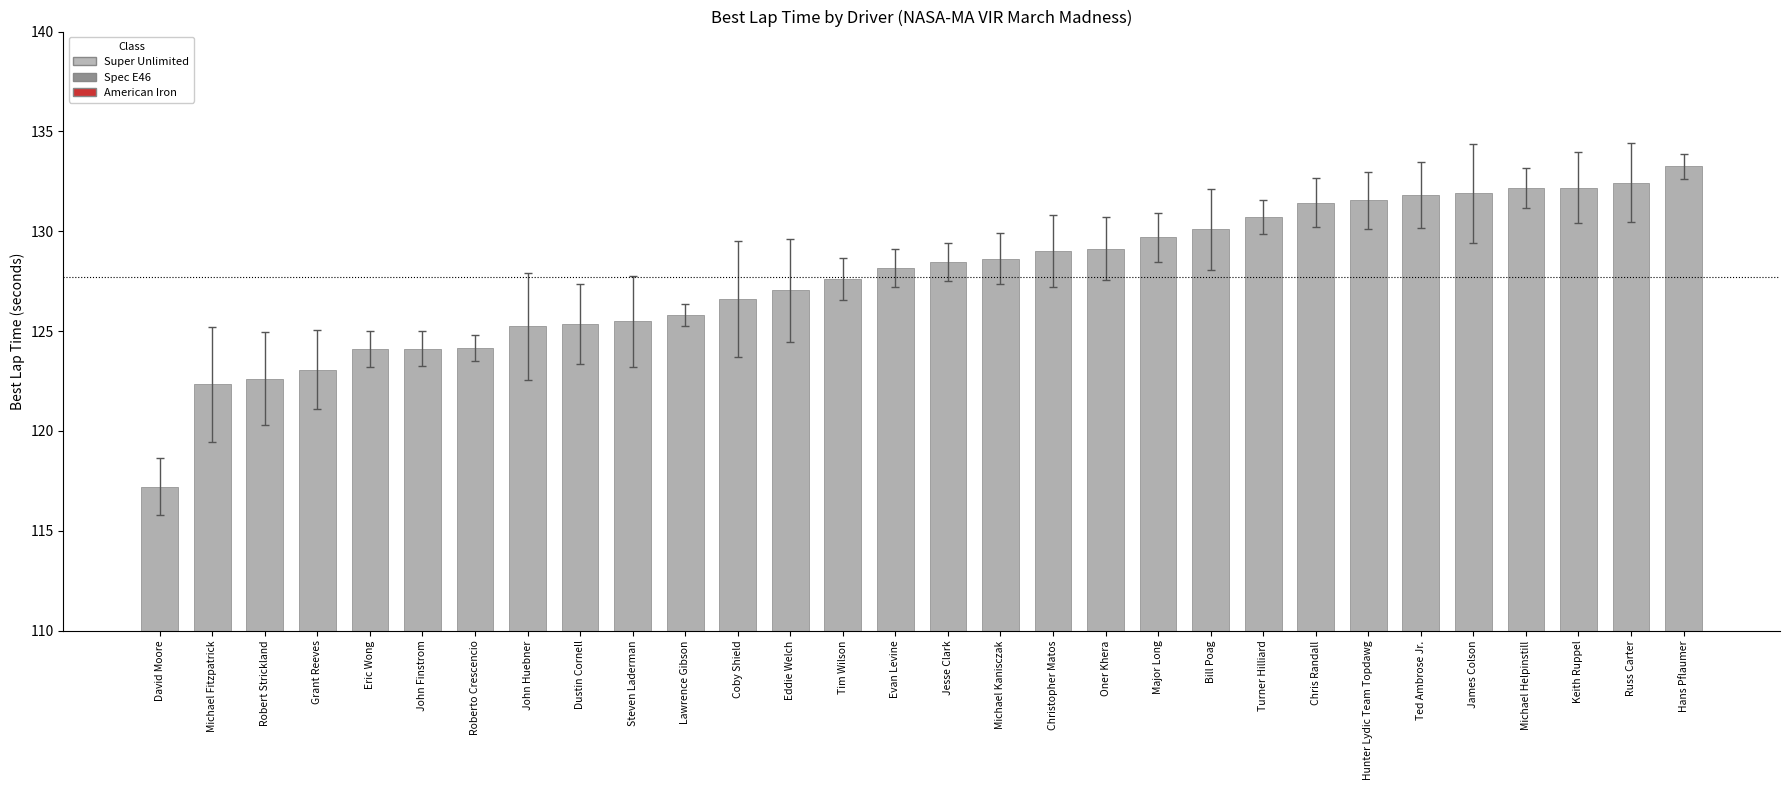

What value does the data have at David Moore?

117.2